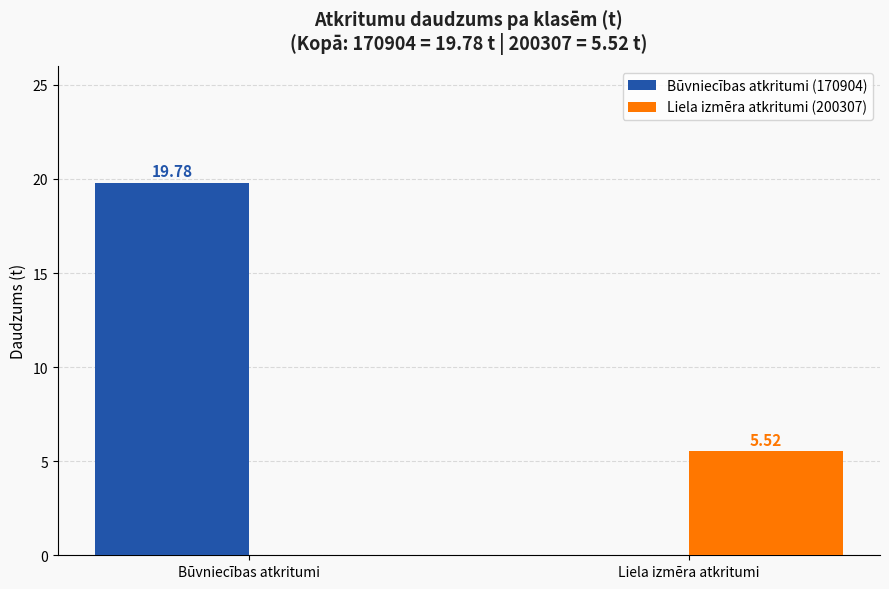

True or false: Būvniecības atkritumi (170904) has a value of 35.3 at Būvniecības atkritumi.

False